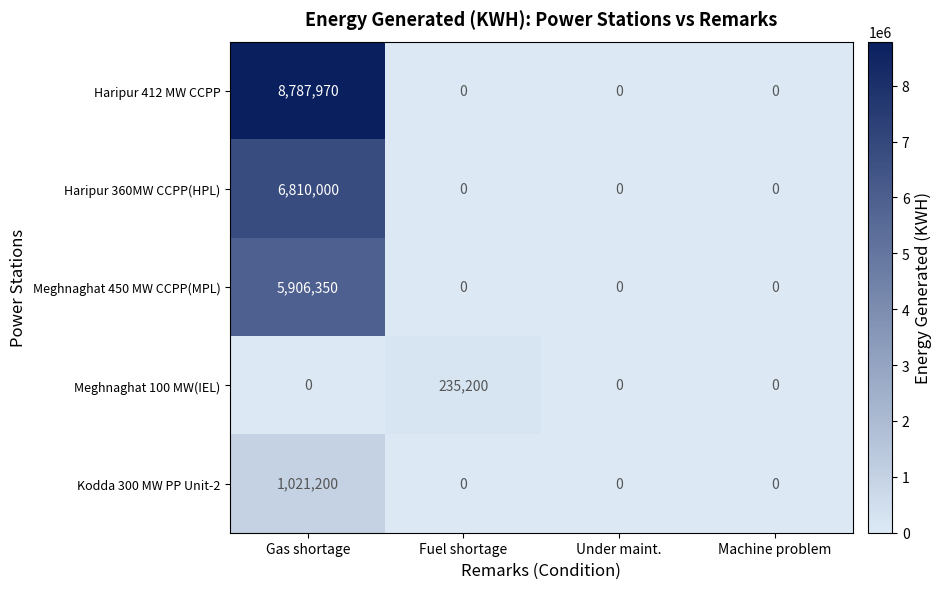

What is the sum of all Haripur 360MW CCPP(HPL) values?

6810000